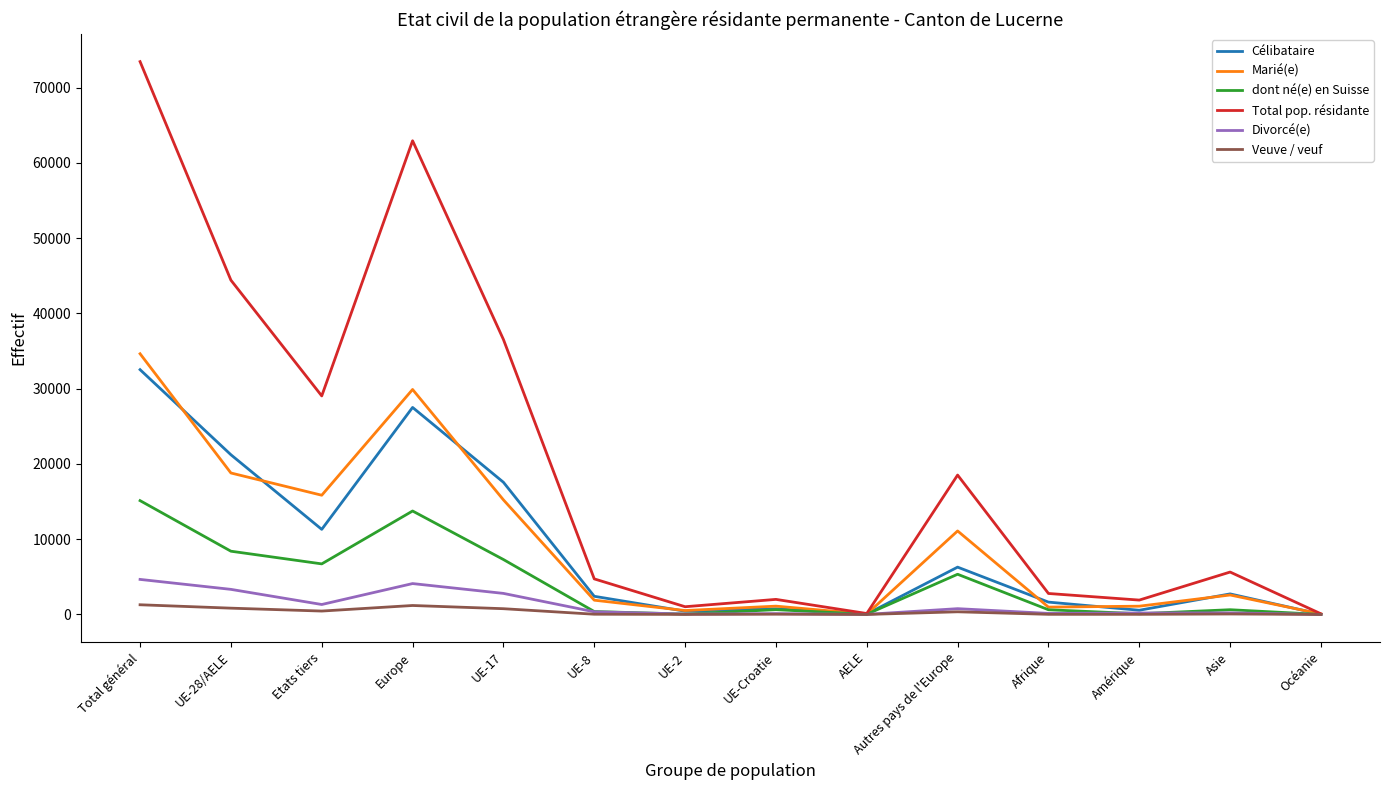

Which series has the largest range (max minus min)?

Total pop. résidante